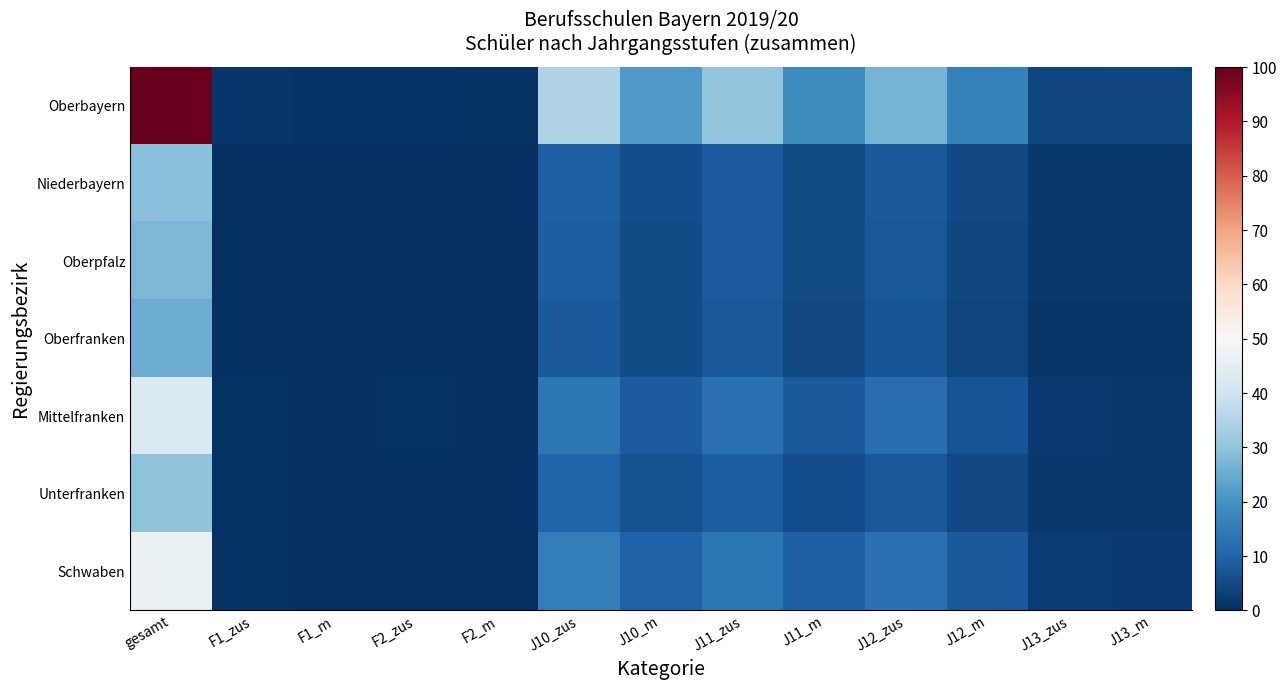

Which category has the highest value across all series?

gesamt